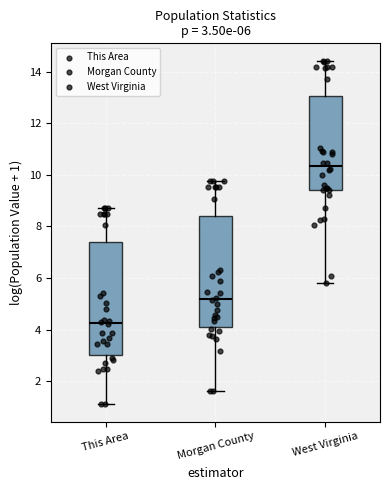

Which box's median line is the highest?

West Virginia